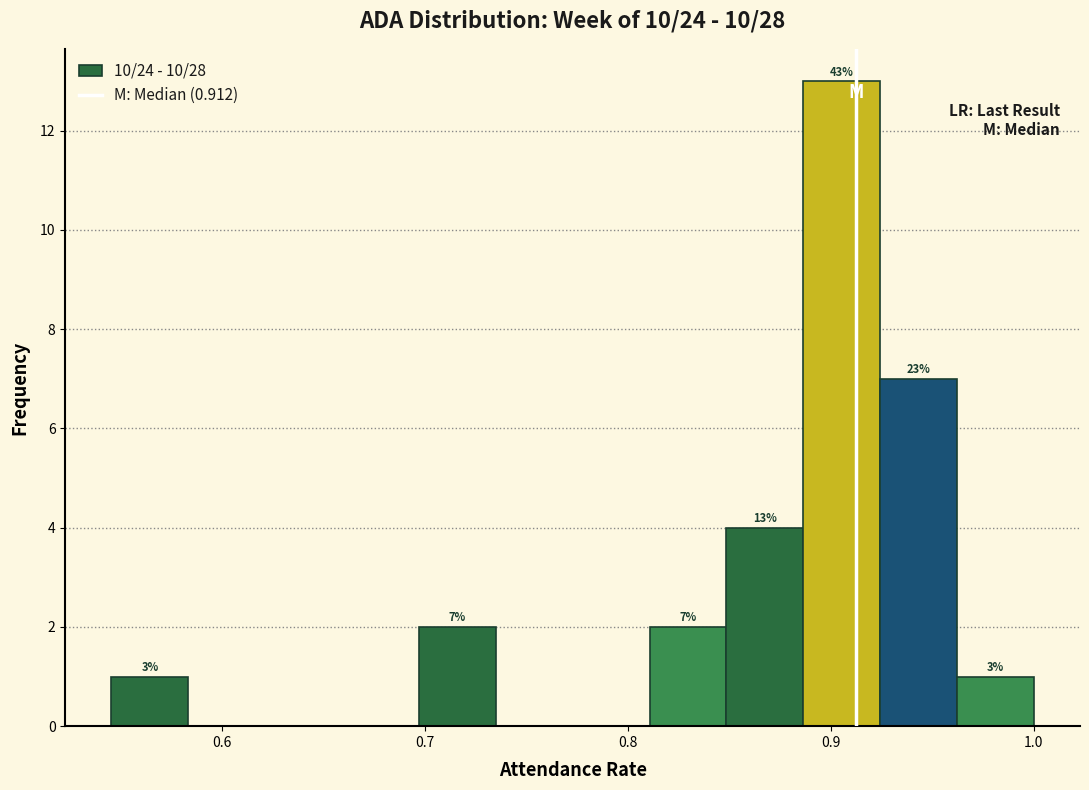

Around what value on the x-axis is the tallest bar? Give the approximate position of its centre, as read against the axis.

0.91